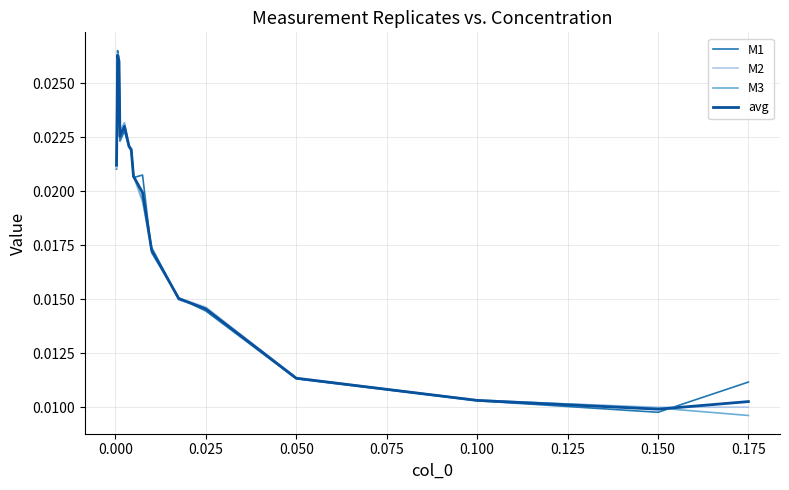

Does the chart have visible grid lines?

Yes